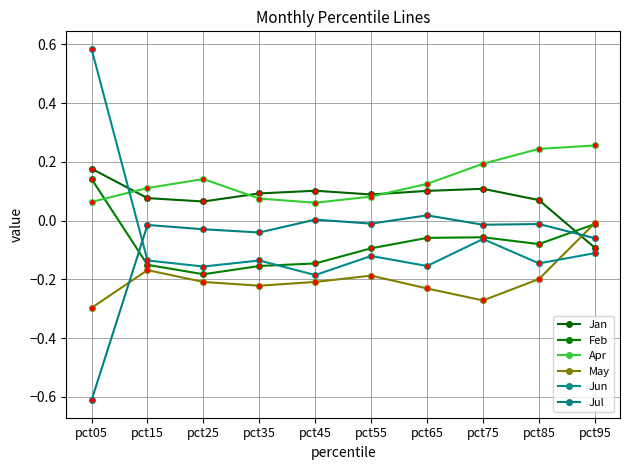

What is the value of the Apr point at the 10th from the left?

0.3